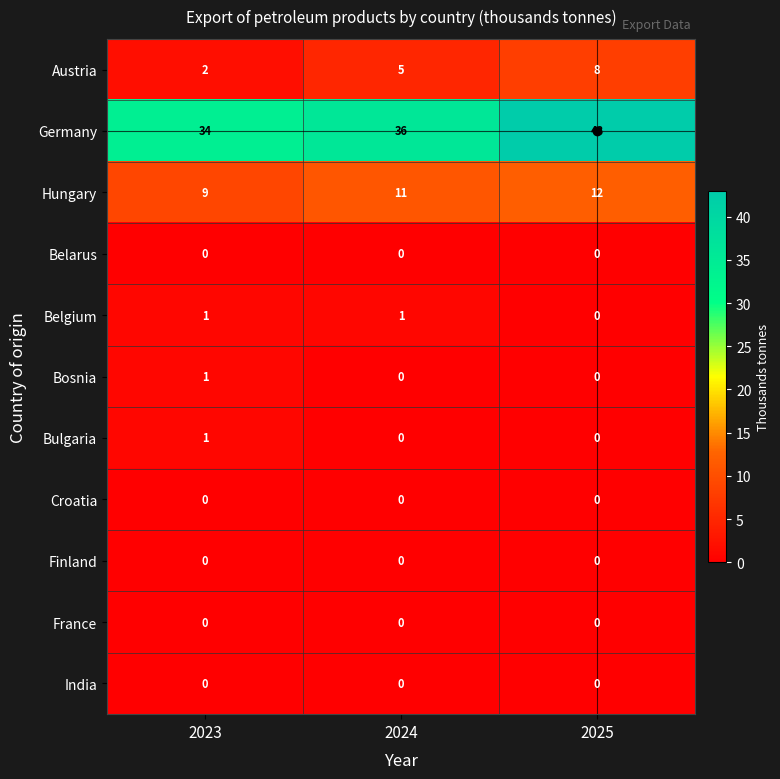

What is the total value across all series at 2024?

53